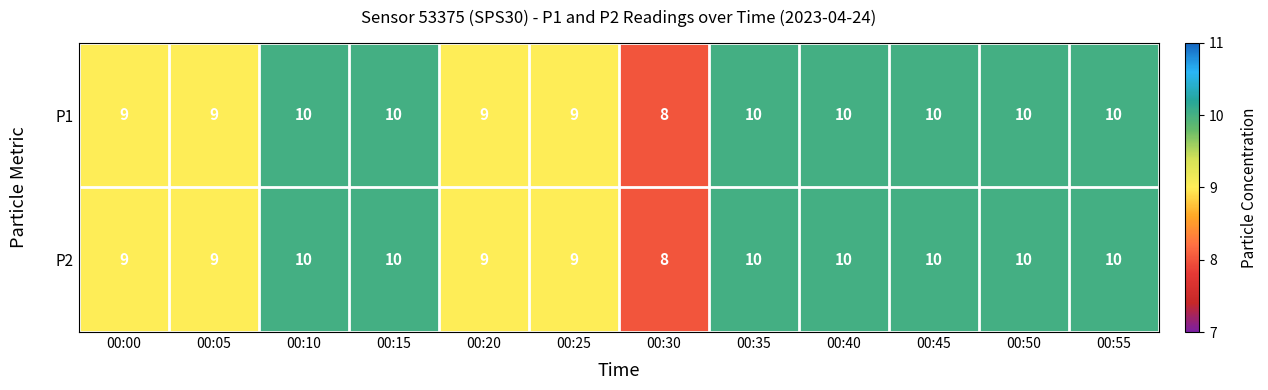

What is the minimum value shown in the chart?

8